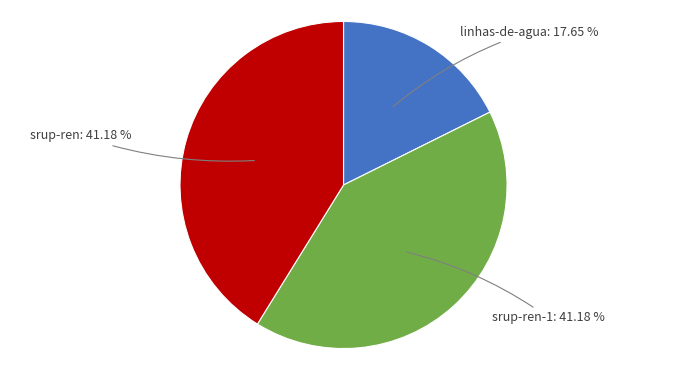

Is the sum of srup-ren and linhas-de-agua greater than half?

Yes